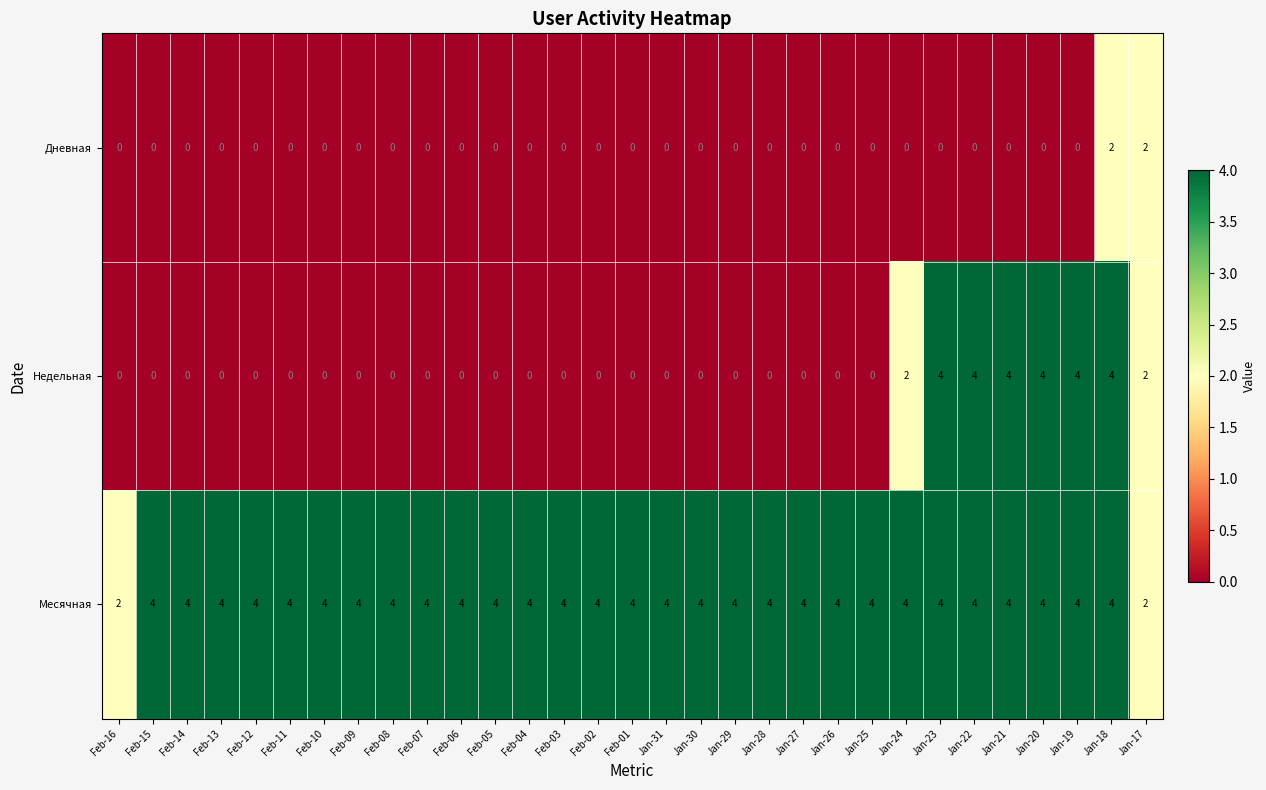

How many Дневная values are between 0 and 1?

29